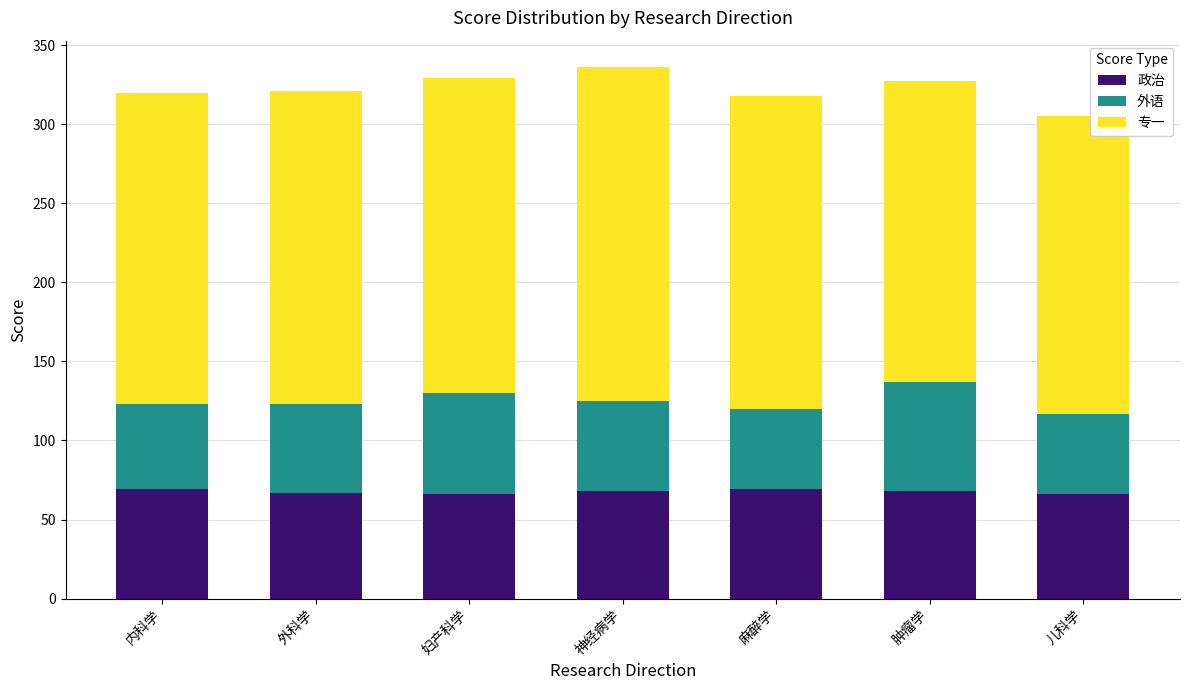

What value does the 政治 series have at 儿科学?

66